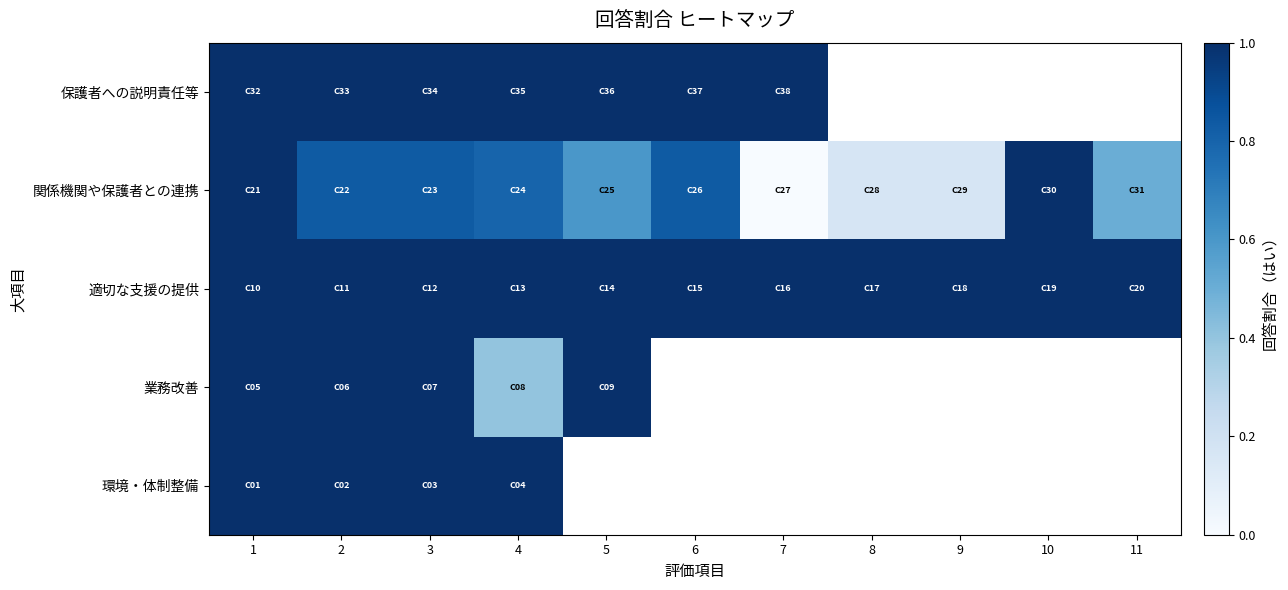

At 8, list the series in order from smallest to largest.

関係機関や保護者との連携, 保護者への説明責任等, 環境・体制整備, 業務改善, 適切な支援の提供